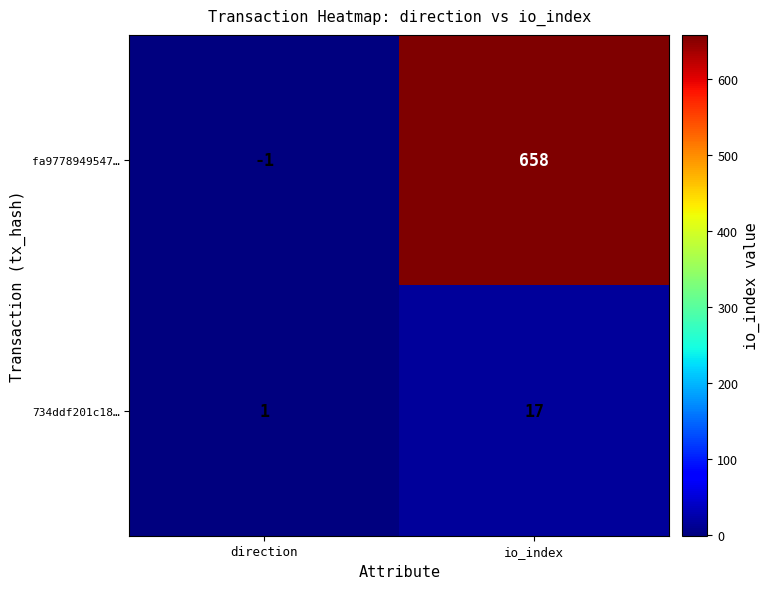

What is the spread (max minus min) of values at io_index?

641